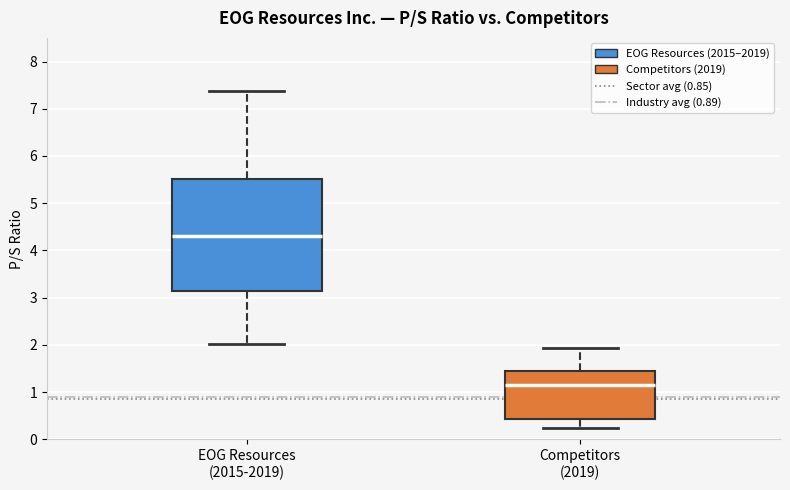

Where does the lower whisker of the box for Competitors (2019) end on the y-axis? The values are not printed on the chart, so give them approximately, as read against the axis.

0.3